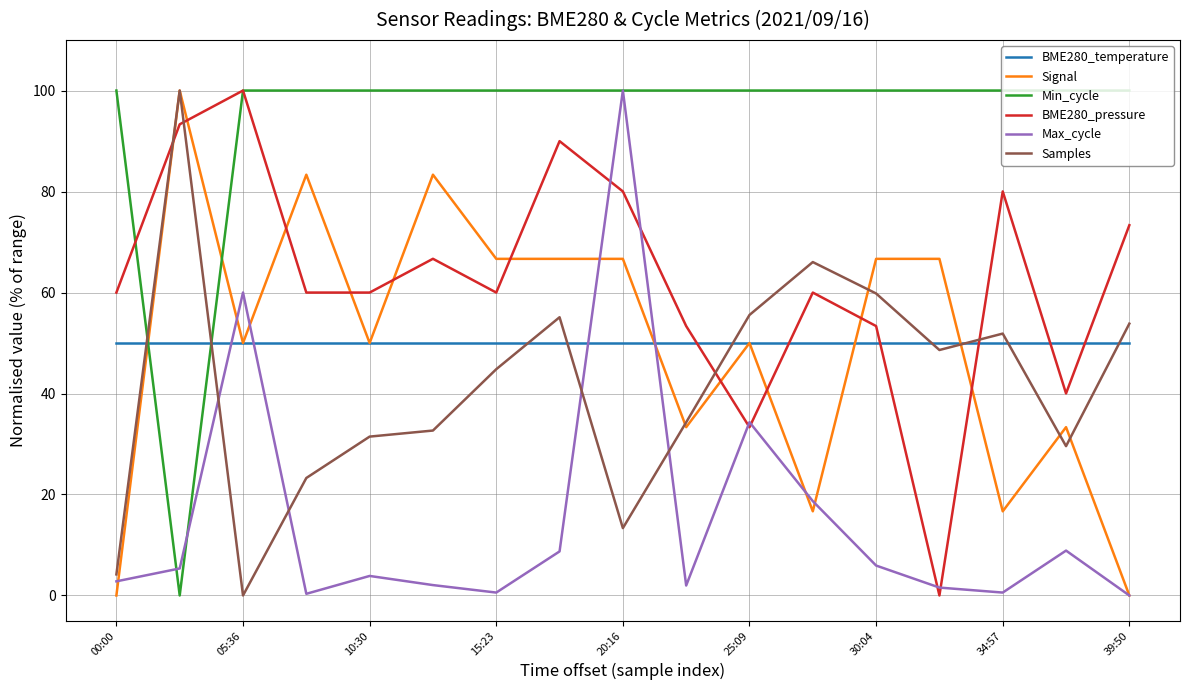

Which series has the largest total across all categories?

Min_cycle